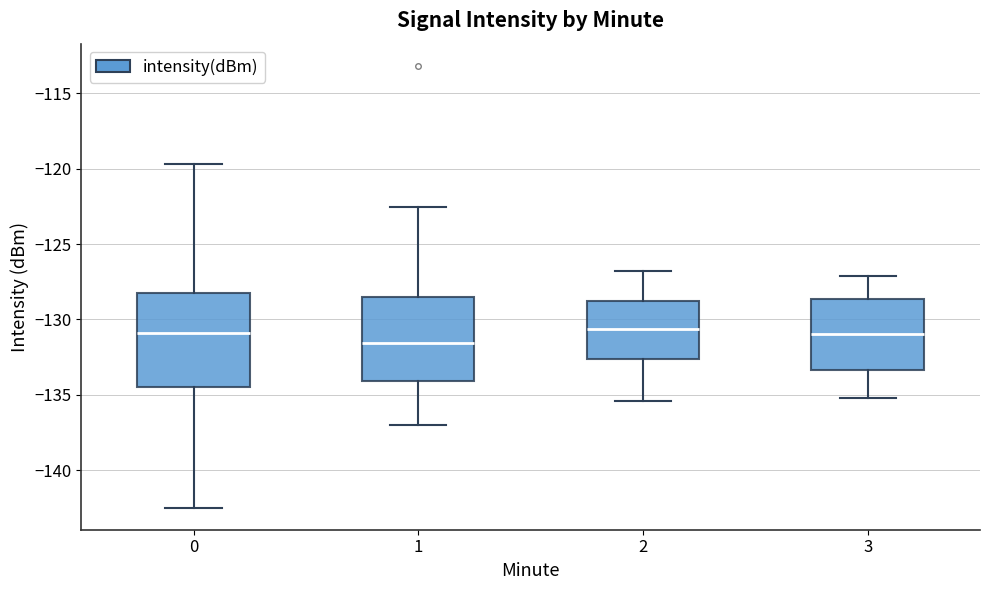

Reading left to right, transcribe this box plot: for each box, give where its median line is, the range the box spans, and where its two whiskers end, as read against the y-axis. The values are not printed on the chart, so give them approximately, as read against the axis.

0: median -131.0, box -134.5 to -128.5, whiskers -142.5 to -119.5
1: median -131.5, box -134.0 to -128.5, whiskers -137.0 to -122.5
2: median -130.5, box -132.5 to -128.5, whiskers -135.5 to -127.0
3: median -131.0, box -133.5 to -128.5, whiskers -135.0 to -127.0